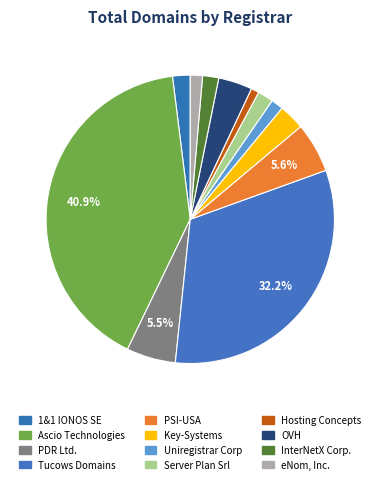

What is the change in value from Tucows Domains to InterNetX Corp.?

-1664